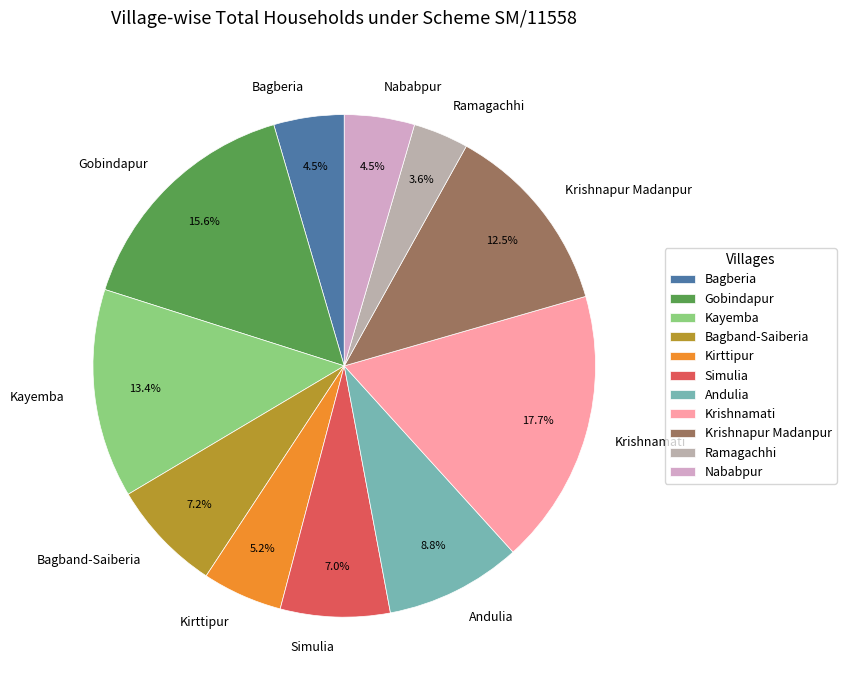

What is the ratio of the value at Ramagachhi to the value at Krishnapur Madanpur?

0.3